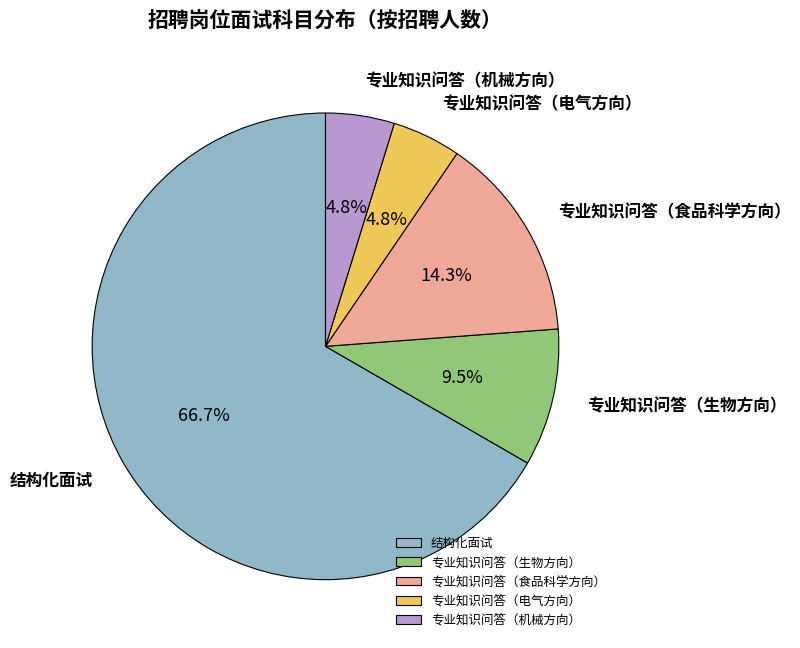

To the nearest percent, what is the average slice percentage?

20%